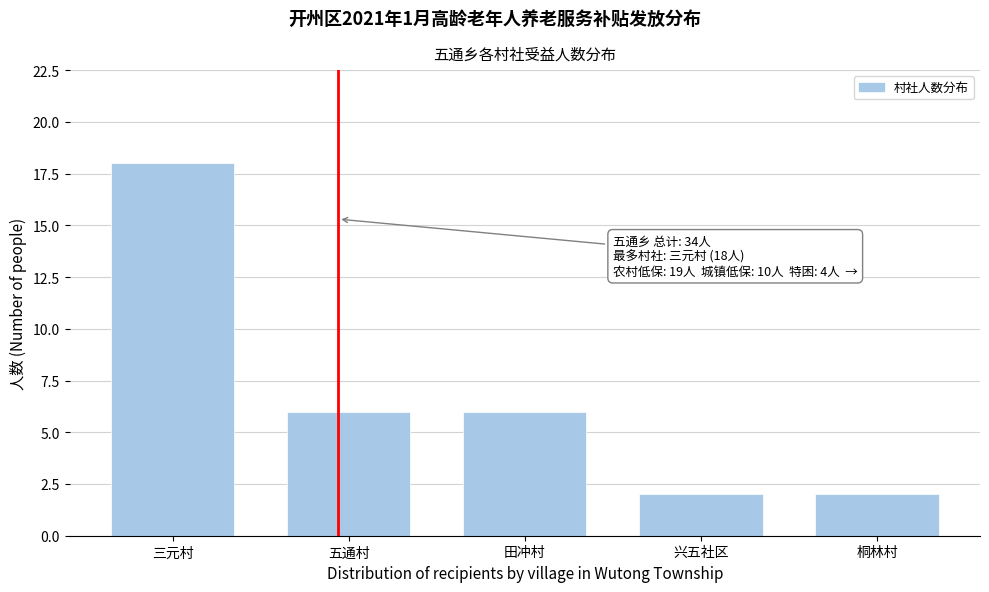

Reading right to left, extract all data points from this chart.

2	2	6	6	18